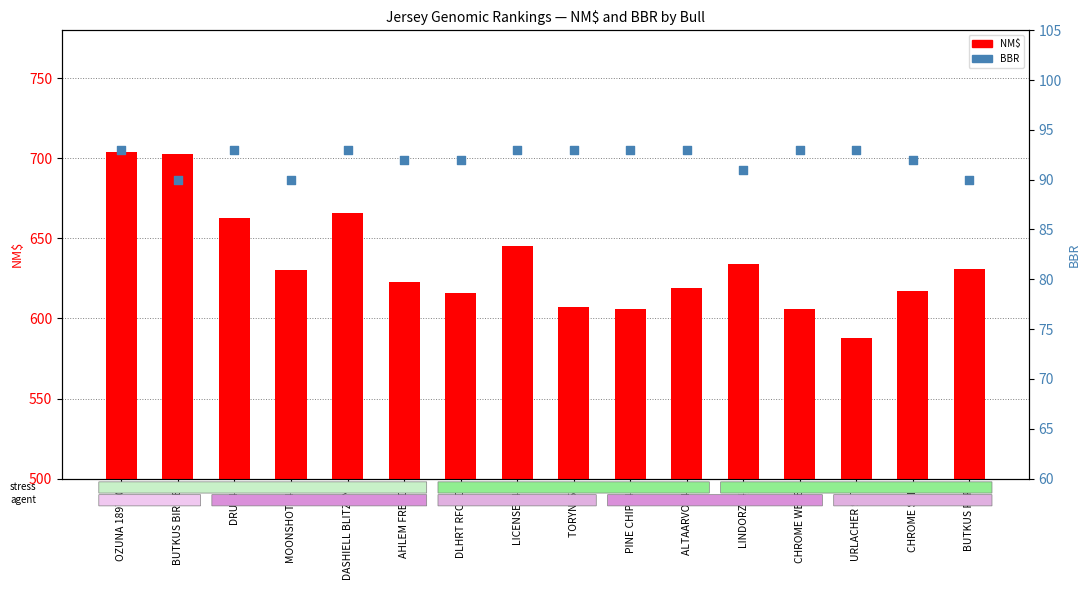

Which series contains the lowest Y value?

BBR (percentile)